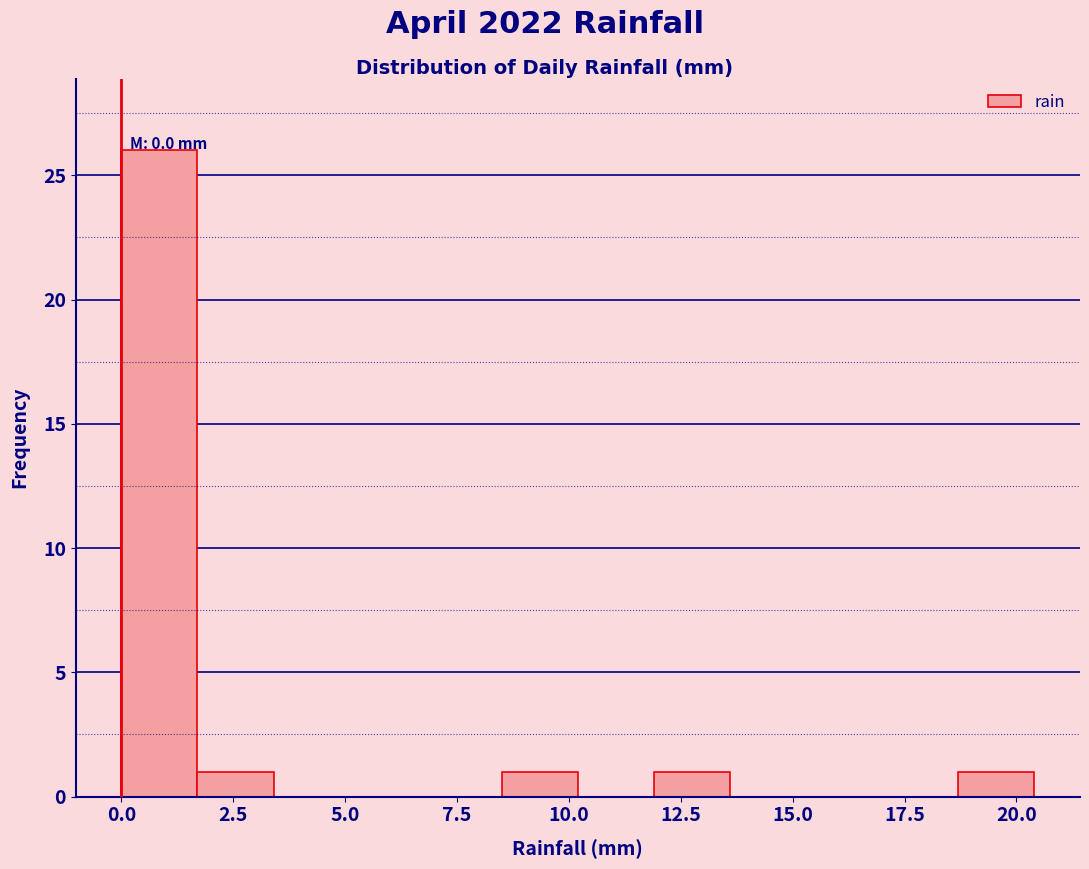

Read against the x-axis, roughly where is the centre of the tallest bar?

1.0